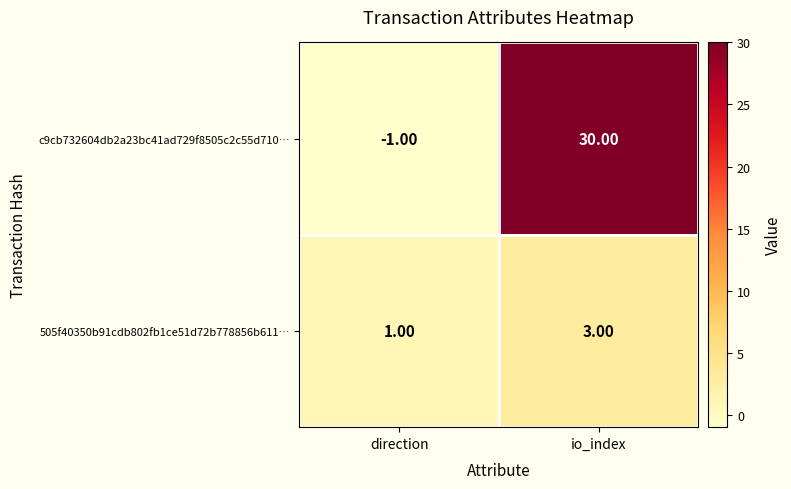

What is the total value across all series at io_index?

33